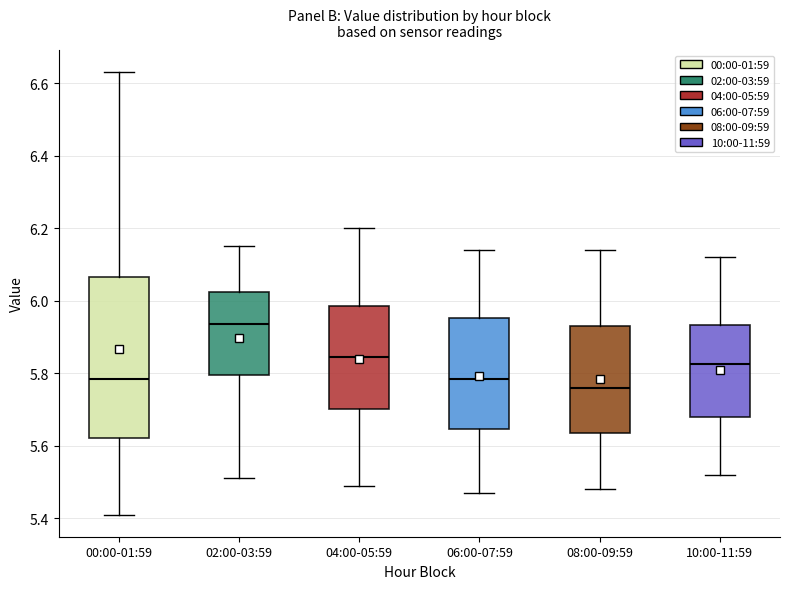

Which box's median line is the highest?

02:00-03:59